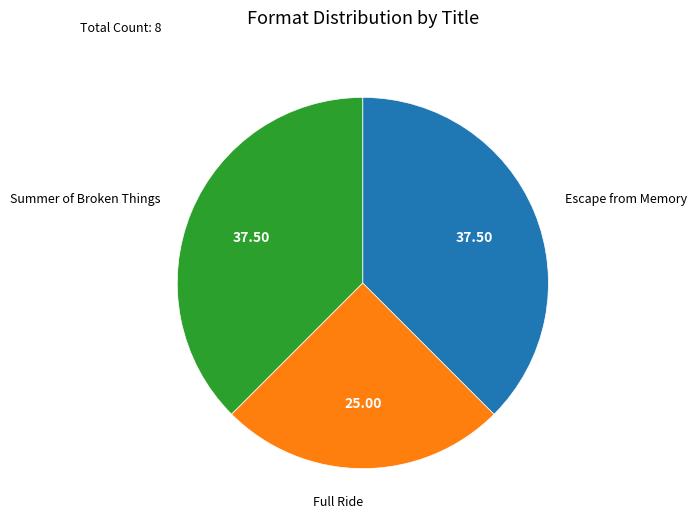

How many segments does this pie chart have?

3